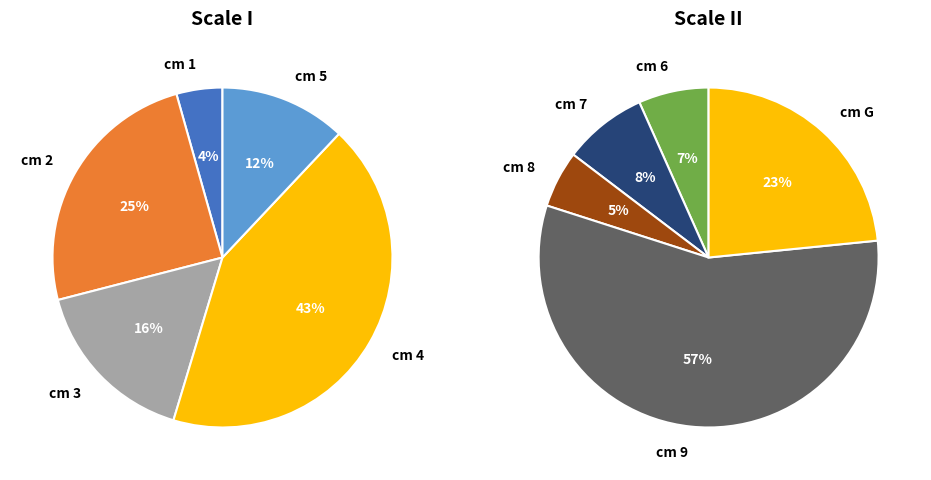

Rank the categories by value from highest to lowest.

9, 4, 2, G, 3, 5, 7, 6, 8, 1